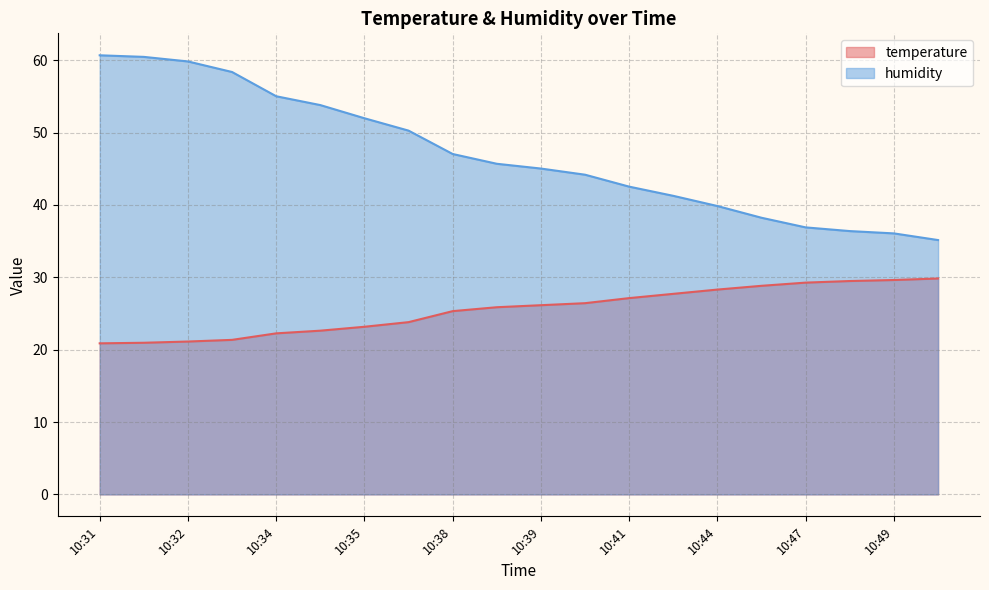

Which has a higher value, 10:31 or 10:43?

10:43